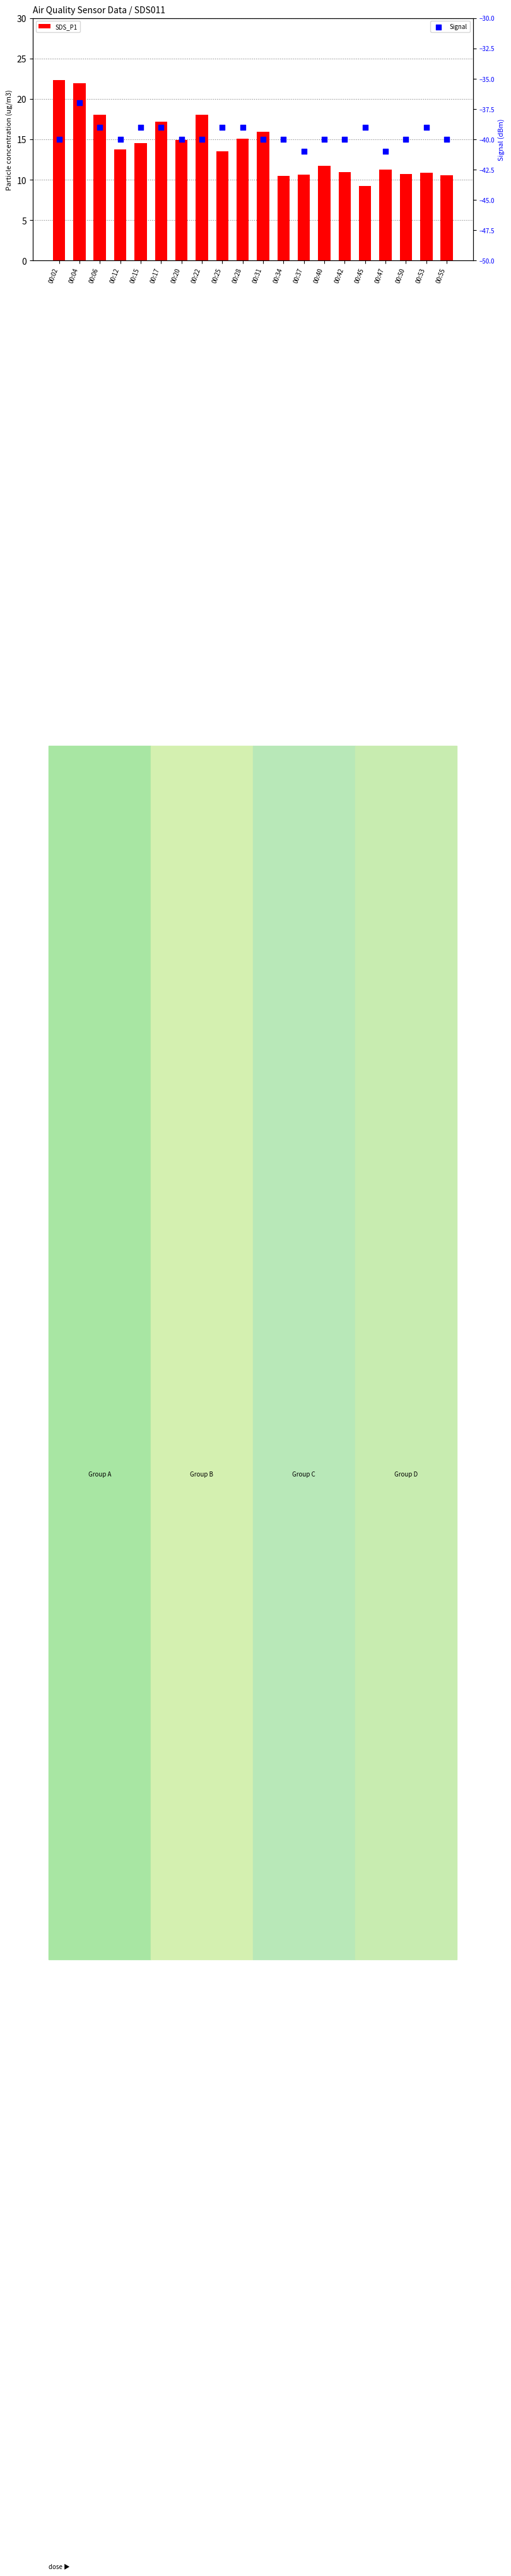

Which series has the largest Y range (max minus min)?

SDS_P1